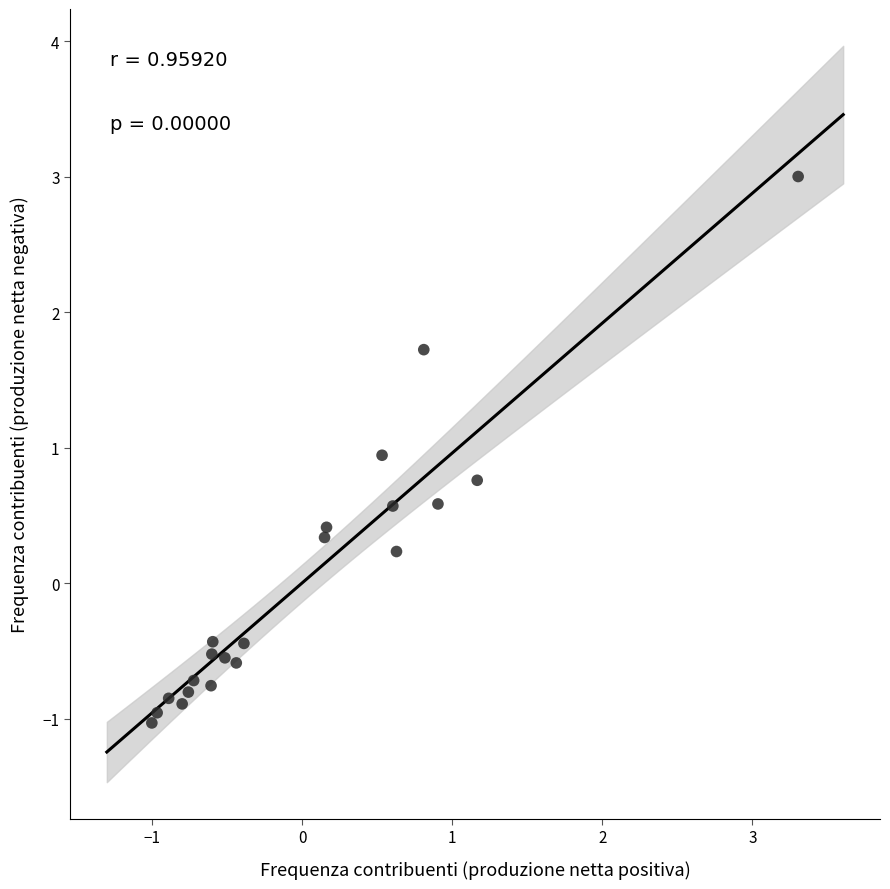

What is the range of Y values (max minus min)?

4.0